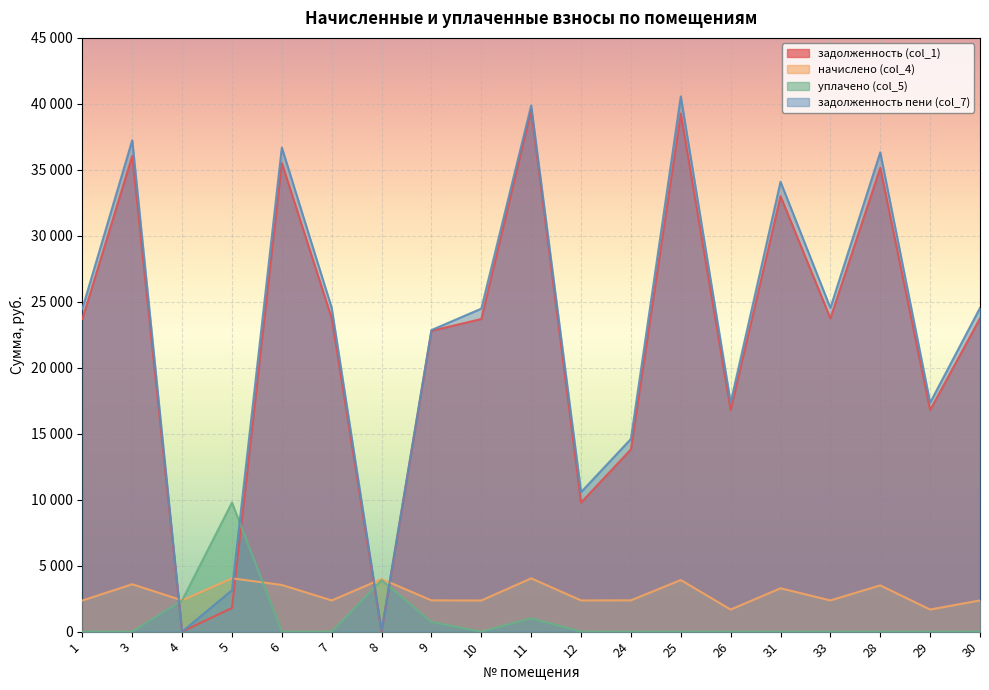

True or false: уплачено (col_5) has more than 0 interior local peaks.

True